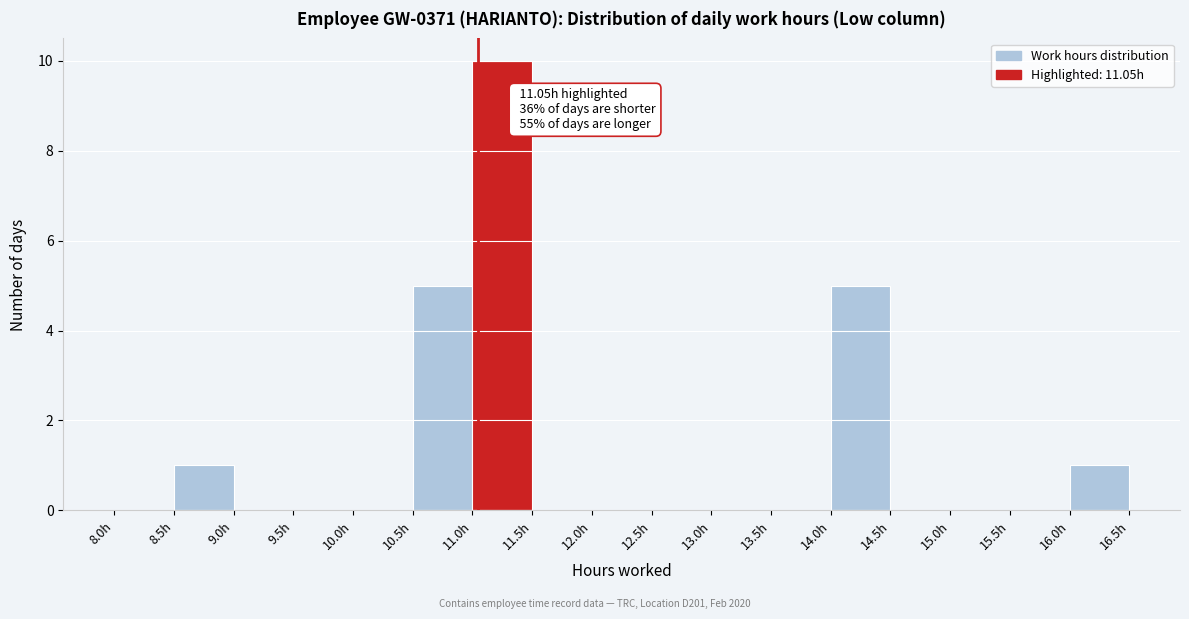

Over which range of the x-axis is the bar tallest?

11.0 to 11.5